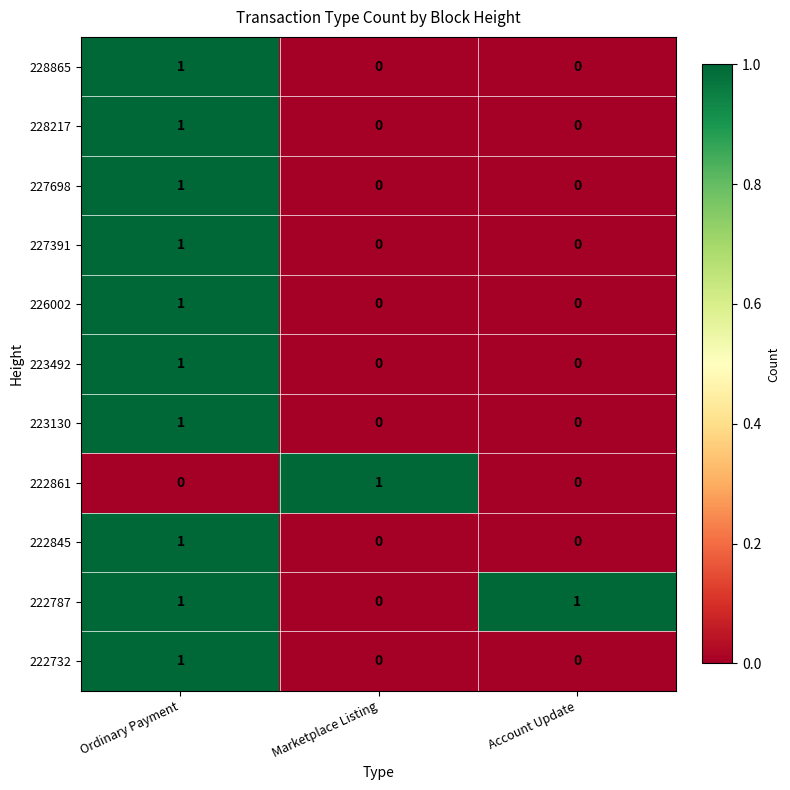

At which label does 223130 reach its peak?

Ordinary Payment